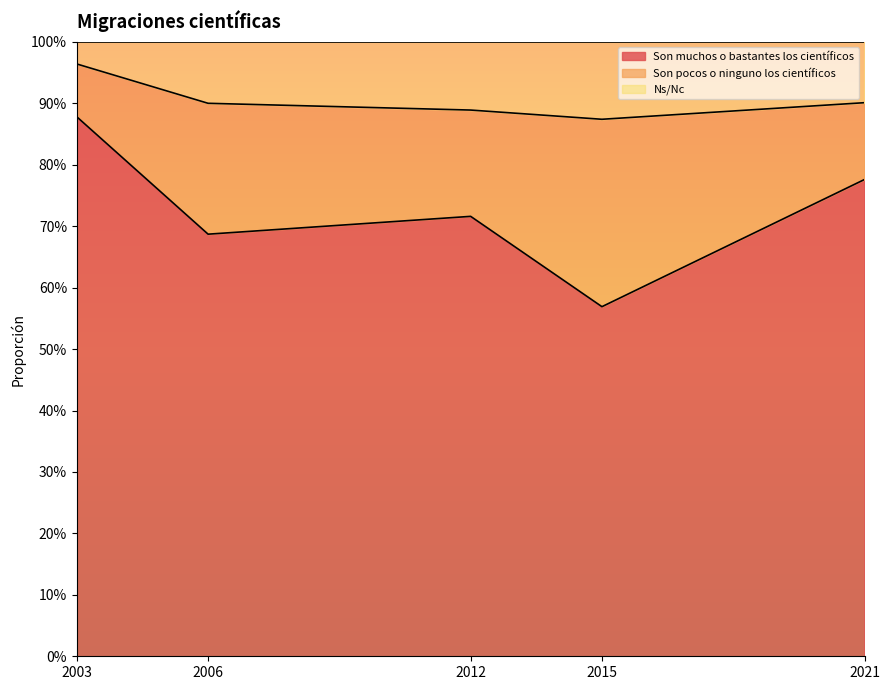

Is it true that Ns/Nc equals 1.5 at 2015?

False